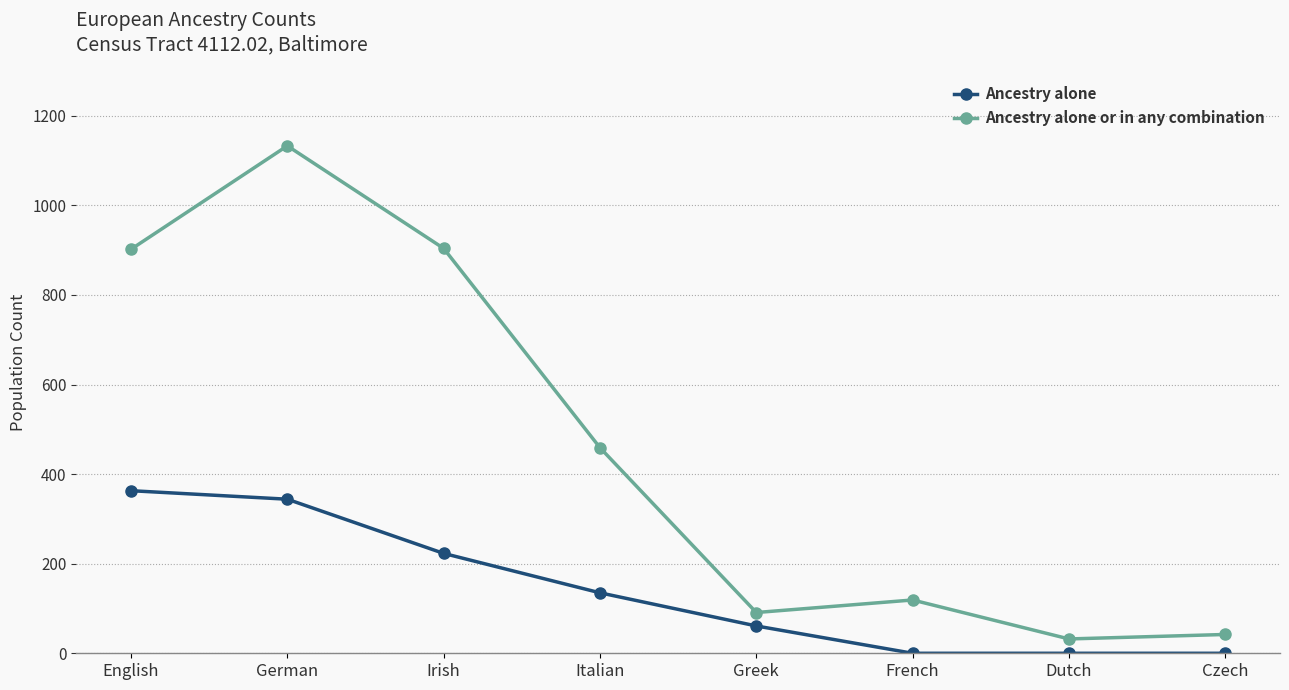

At English, list the series in order from smallest to largest.

Ancestry alone, Ancestry alone or in any combination